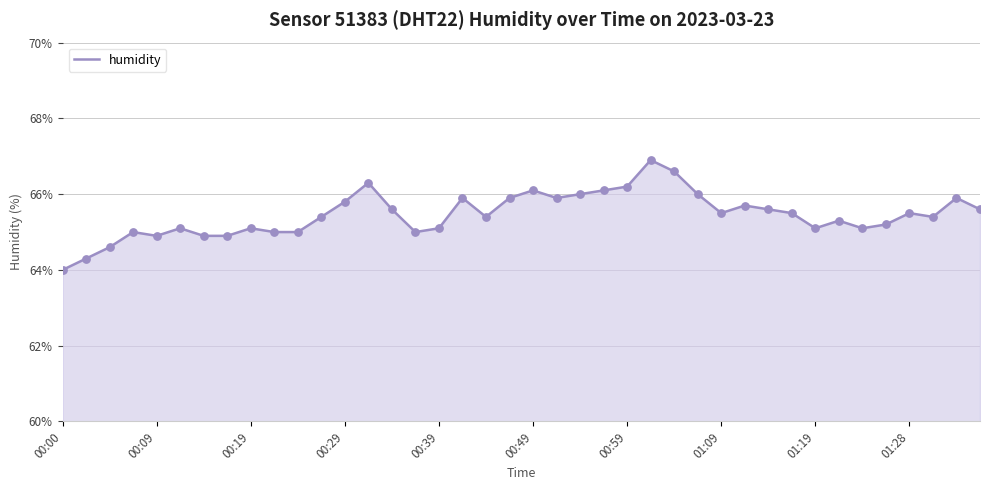

What is the minimum value shown in the chart?

64.0